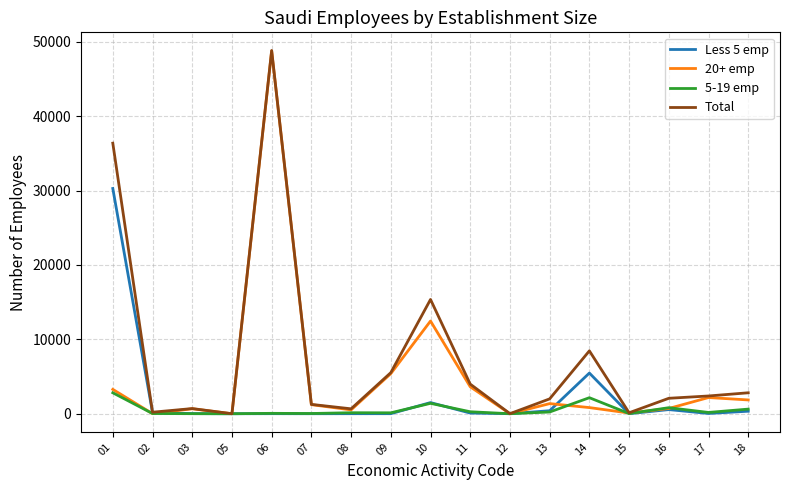

Which series changed the most between 09 and 10?

Total